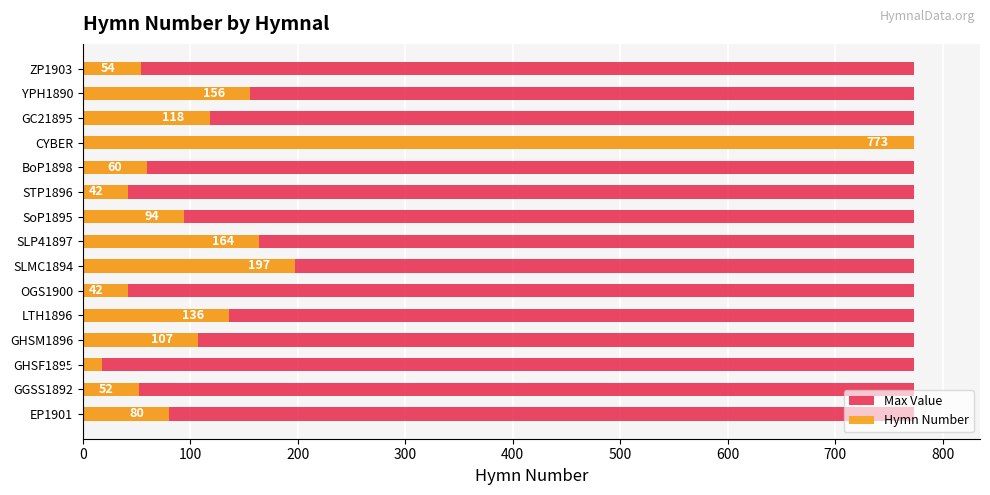

How many bars are there in total?

30